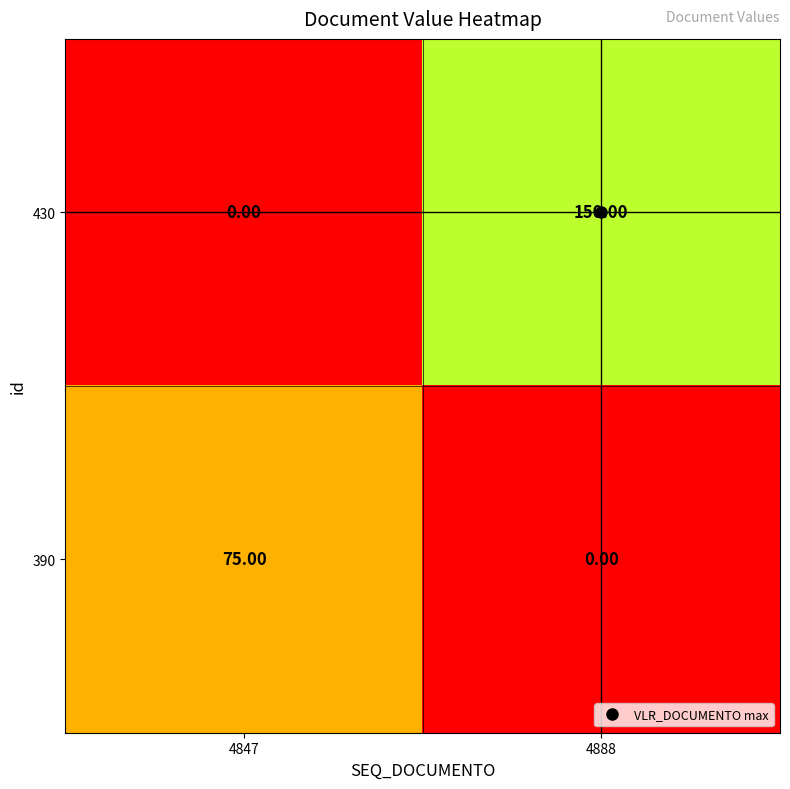

How many distinct data groups are displayed?

2